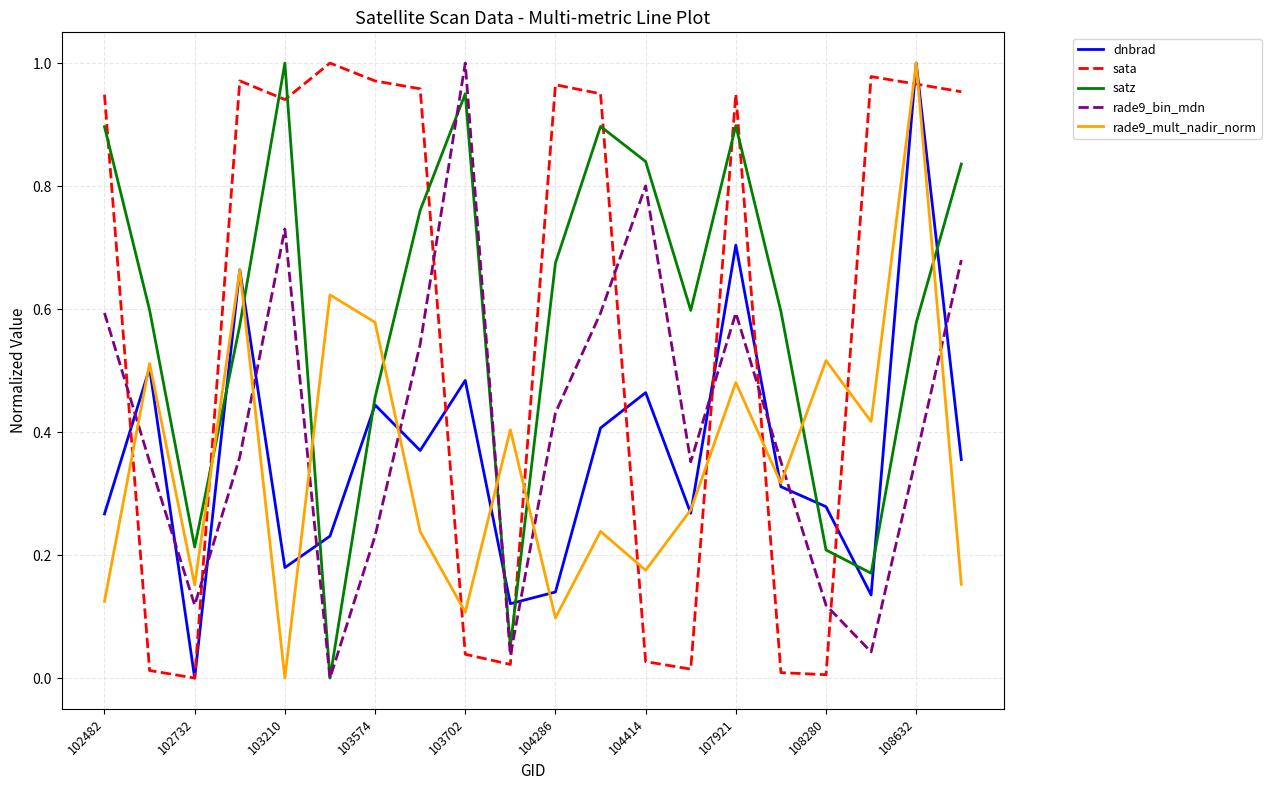

At how many categories does at least one series exceed 0?

20